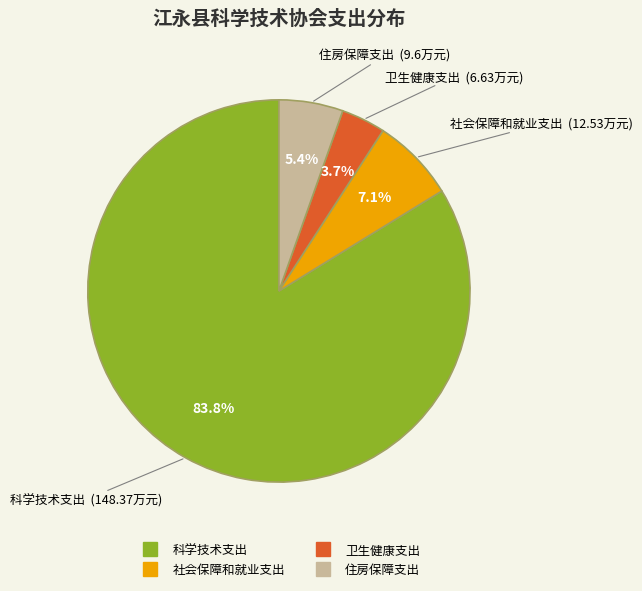

What is the ratio of the value at 科学技术支出 to the value at 社会保障和就业支出?

11.8